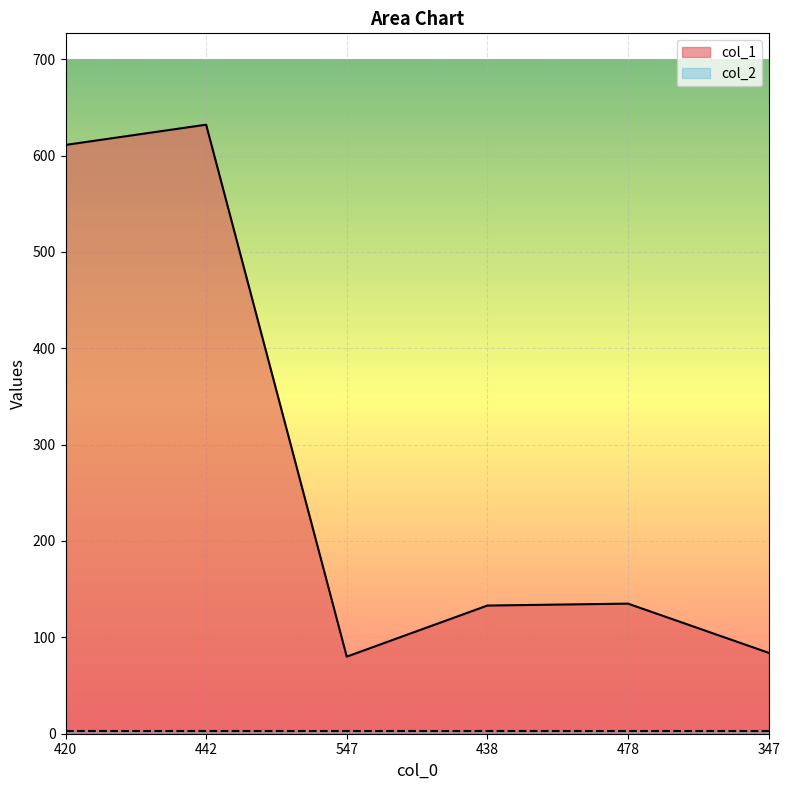

How many interior local valleys (lower than both neighbors) does the data have?

1